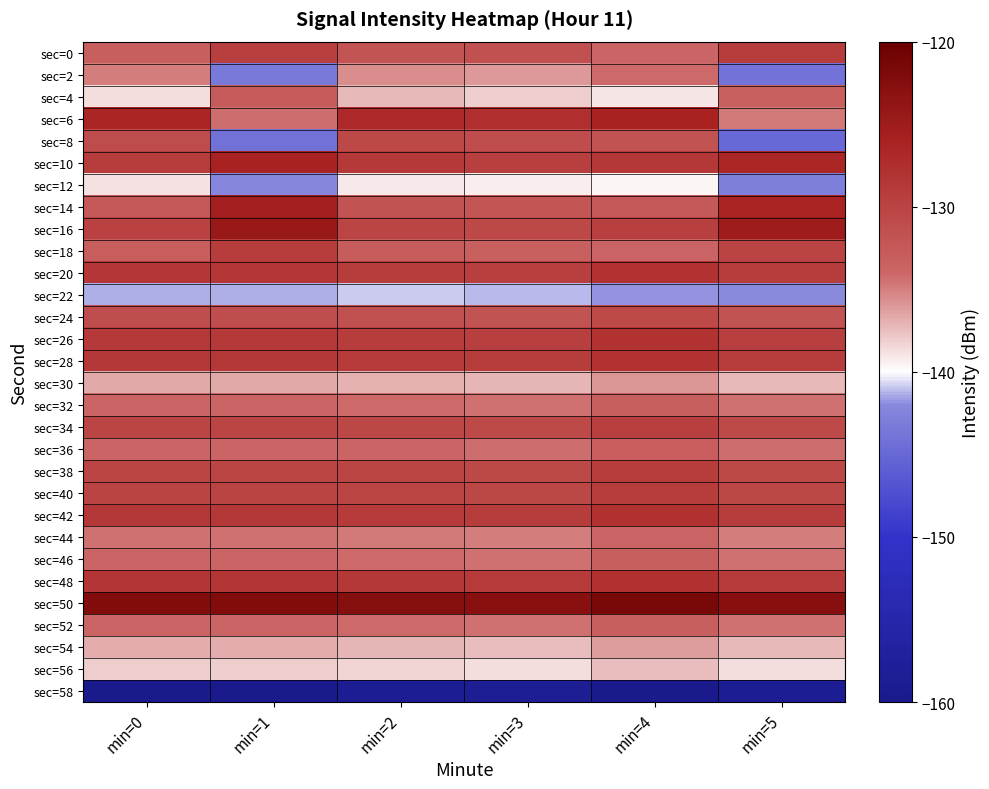

Rank the series by their maximum value, from lowest to highest.

sec=58, sec=22, sec=12, sec=56, sec=54, sec=30, sec=2, sec=44, sec=32, sec=46, sec=52, sec=36, sec=4, sec=24, sec=8, sec=34, sec=38, sec=18, sec=0, sec=40, sec=26, sec=20, sec=28, sec=42, sec=48, sec=10, sec=6, sec=14, sec=16, sec=50